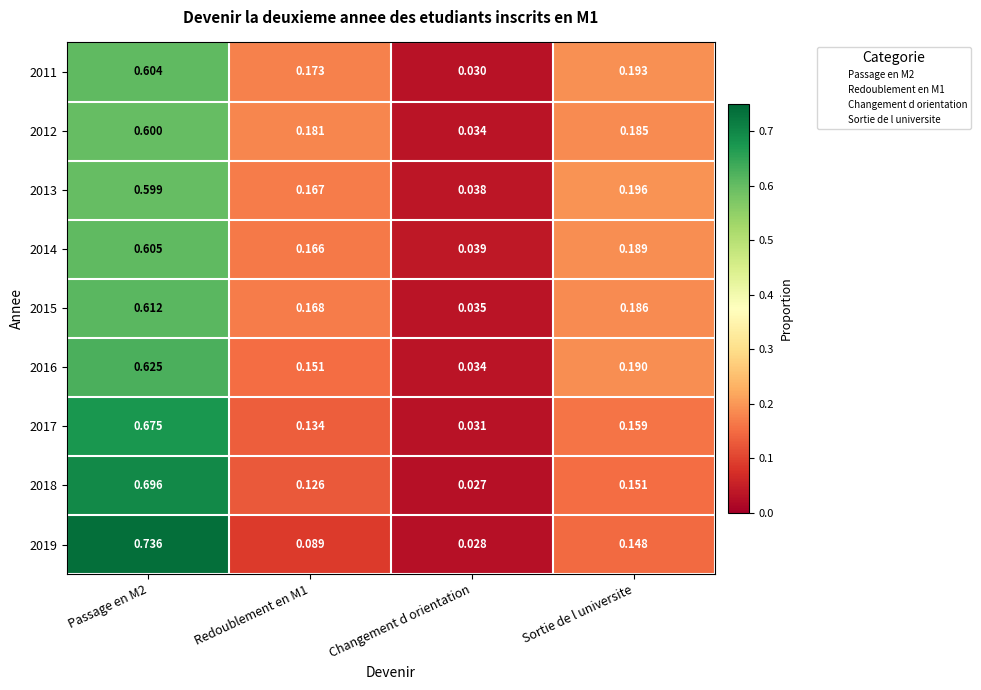

At which label is 2014 closest to 0?

Changement d orientation